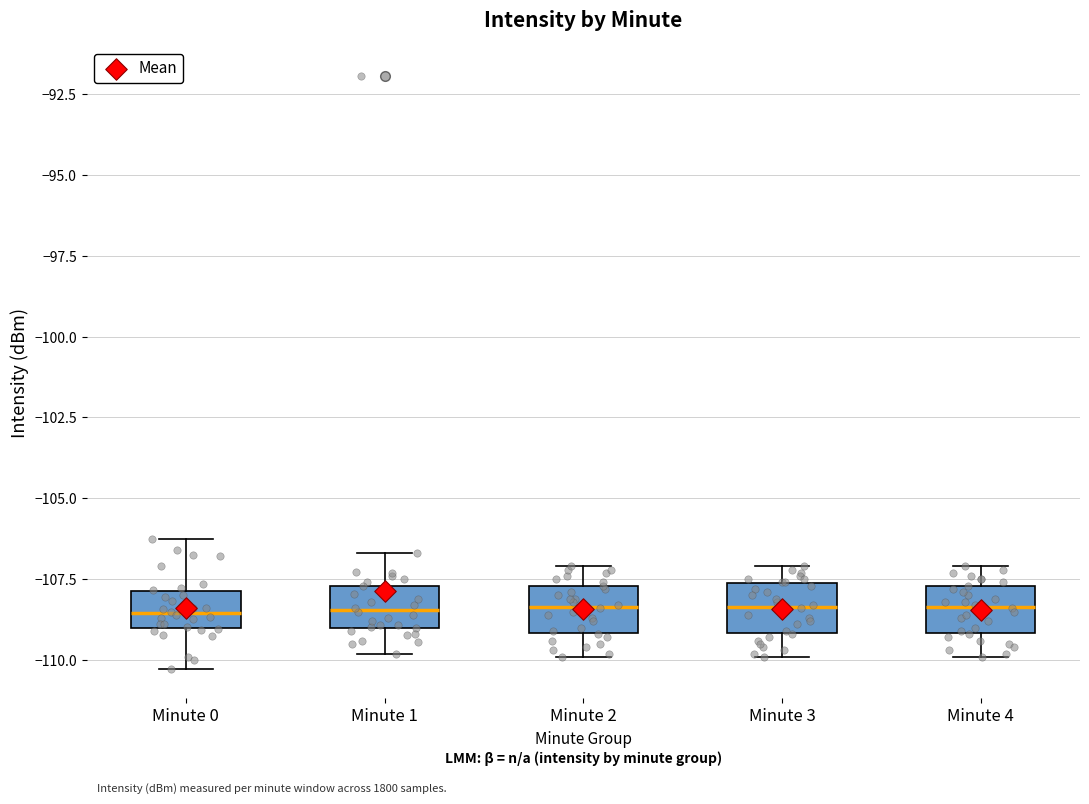

Reading left to right, transcribe this box plot: for each box, give where its median line is, the range the box spans, and where its two whiskers end, as read against the y-axis. The values are not printed on the chart, so give them approximately, as read against the axis.

Minute 0: median -108.5, box -109.0 to -108.0, whiskers -110.5 to -106.5
Minute 1: median -108.5, box -109.0 to -107.5, whiskers -110.0 to -106.5
Minute 2: median -108.5, box -109.0 to -107.5, whiskers -110.0 to -107.0
Minute 3: median -108.5, box -109.0 to -107.5, whiskers -110.0 to -107.0
Minute 4: median -108.5, box -109.0 to -107.5, whiskers -110.0 to -107.0